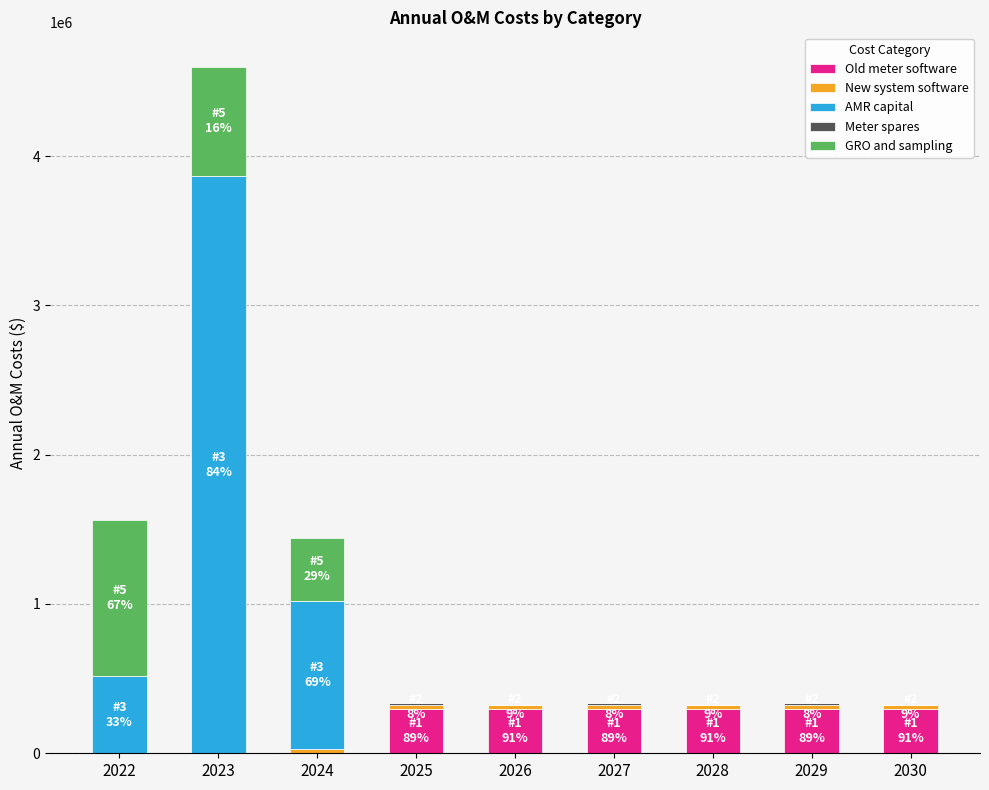

What is the highest value of the Old meter software series?

296312.4